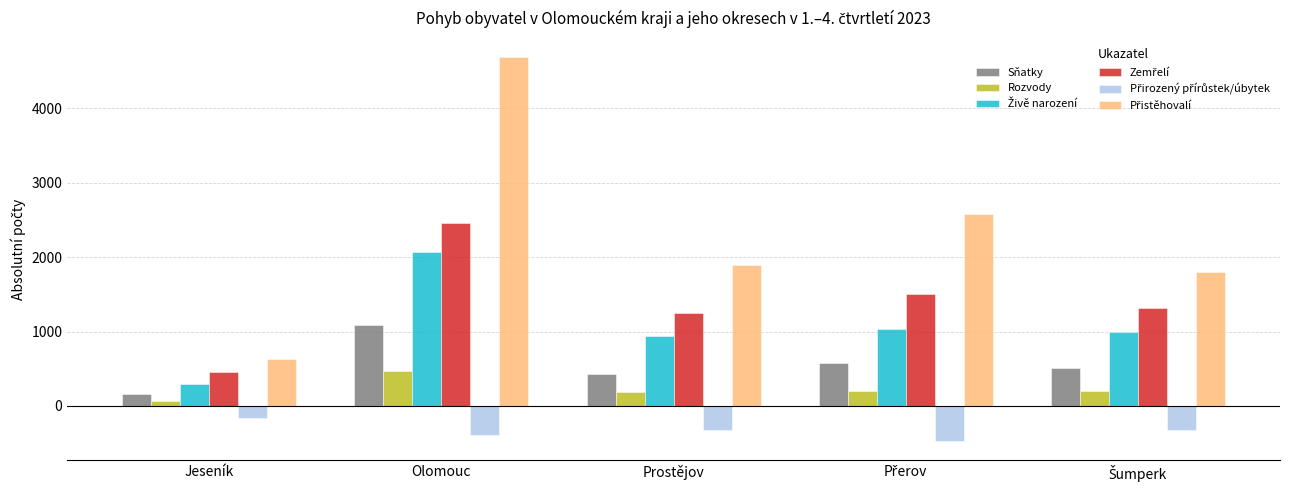

What is the difference between the highest and lowest values at Prostějov?

2217